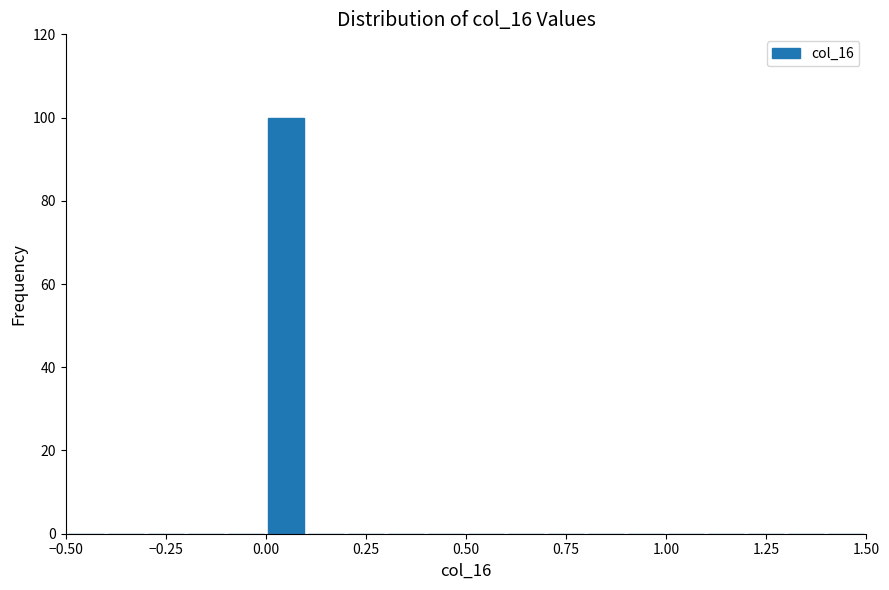

Around what value on the x-axis is the tallest bar? Give the approximate position of its centre, as read against the axis.

0.05